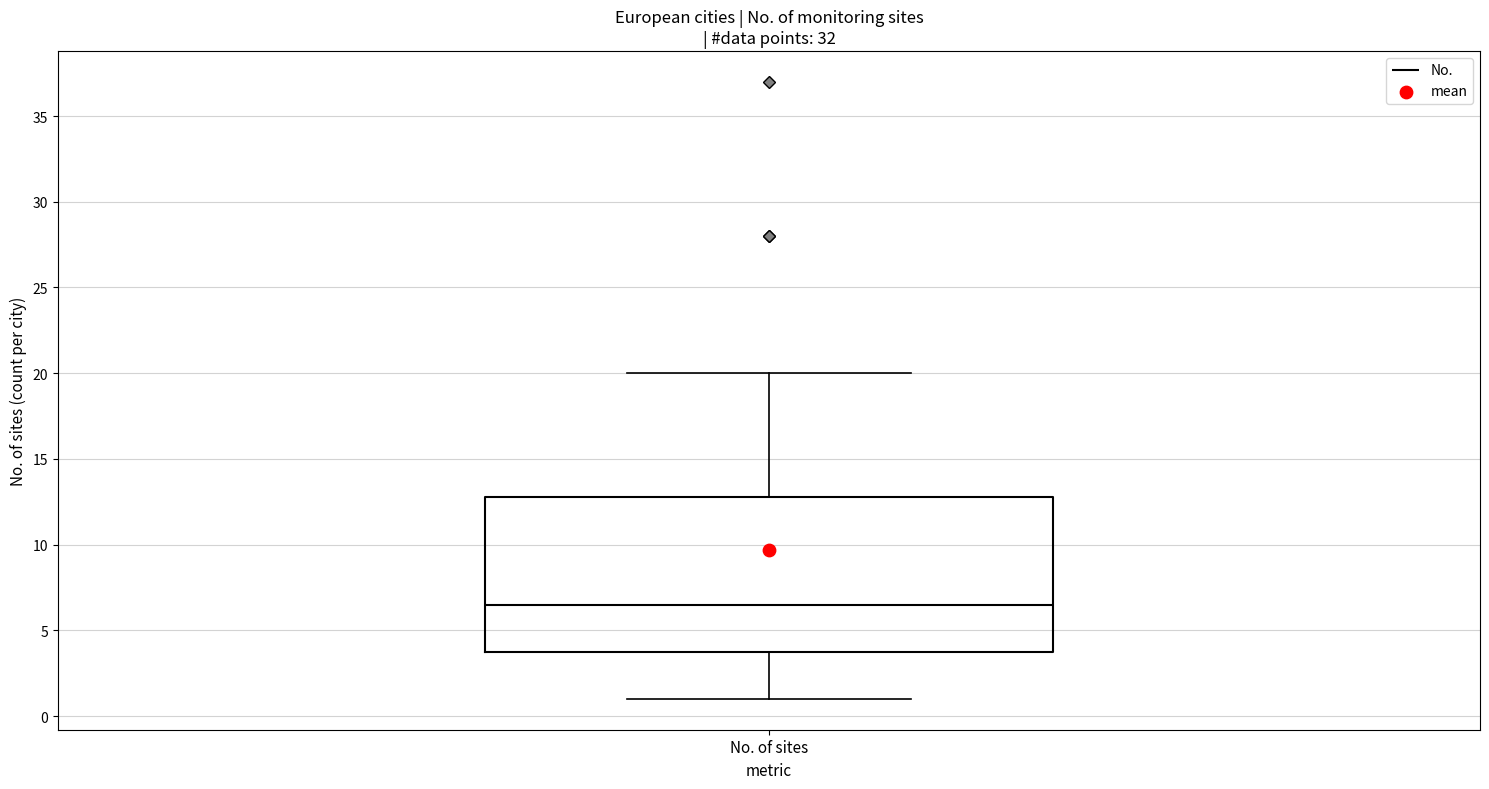

Where is the lower edge of the box for No. of sites on the y-axis? The values are not printed on the chart, so give them approximately, as read against the axis.

4.0